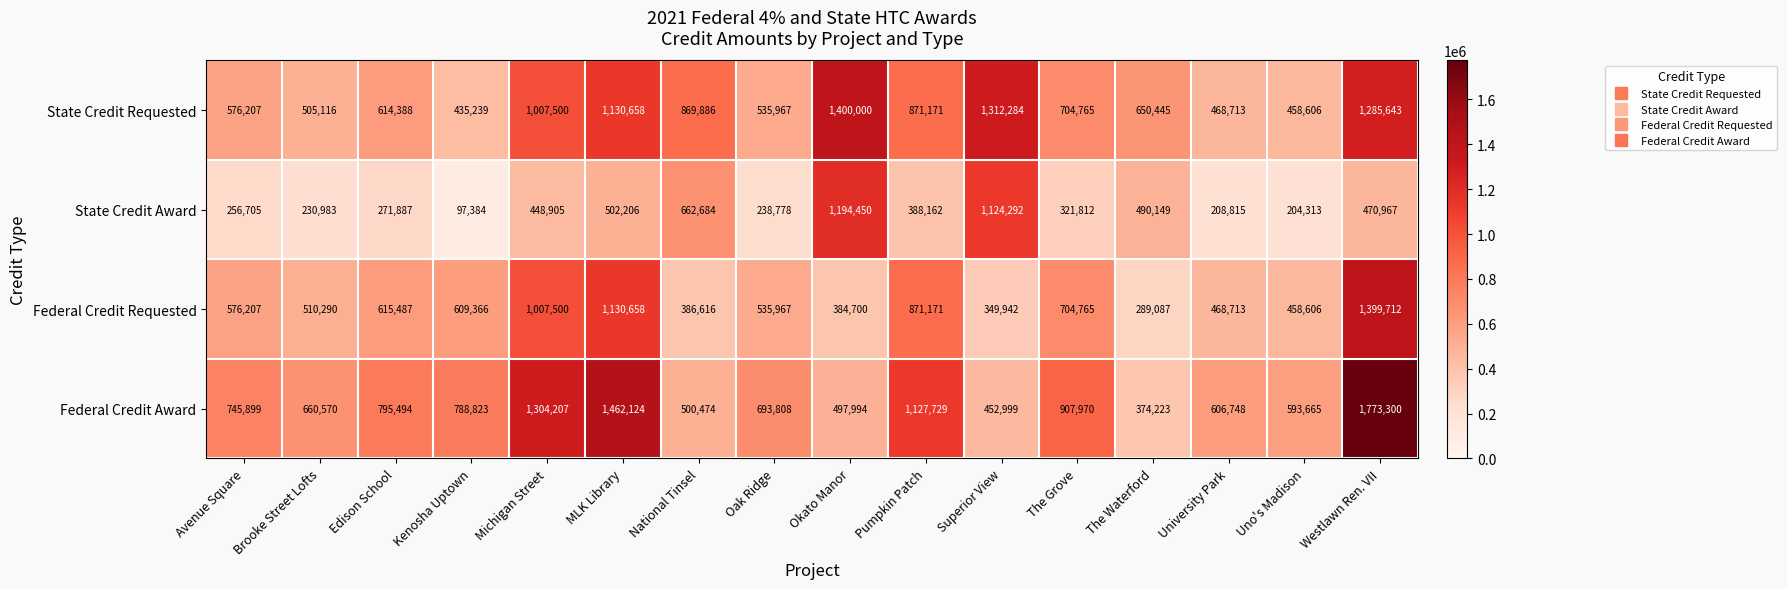

Between University Park and Westlawn Ren. VII, which series saw the biggest shift?

Federal Credit Award